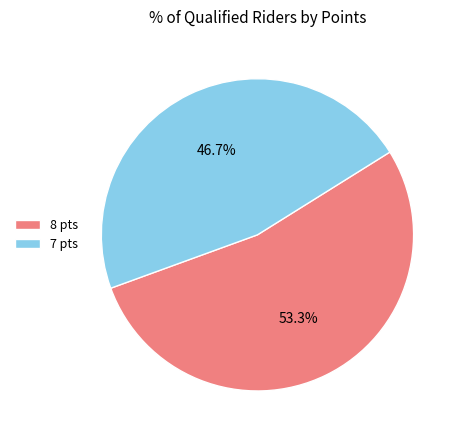

Which slice is the smallest?

7 pts